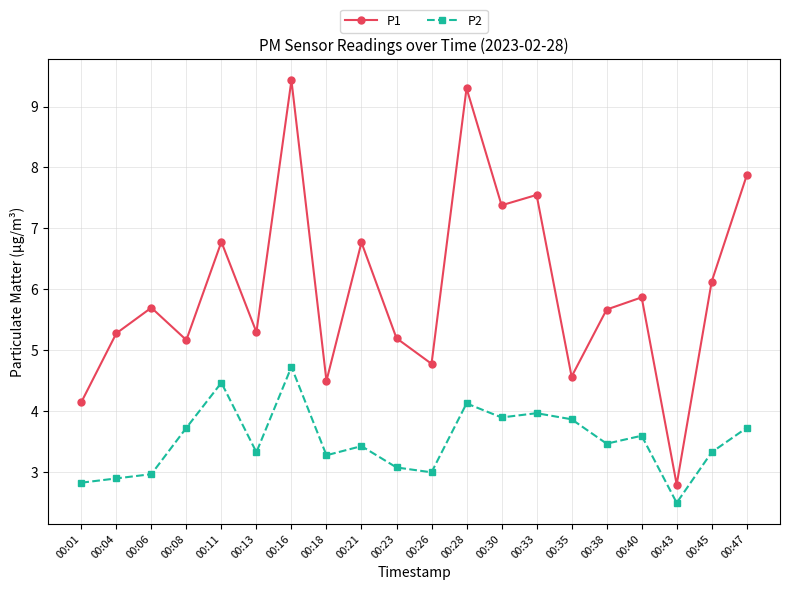

List the series in order of their overall mean, lowest first.

P2, P1